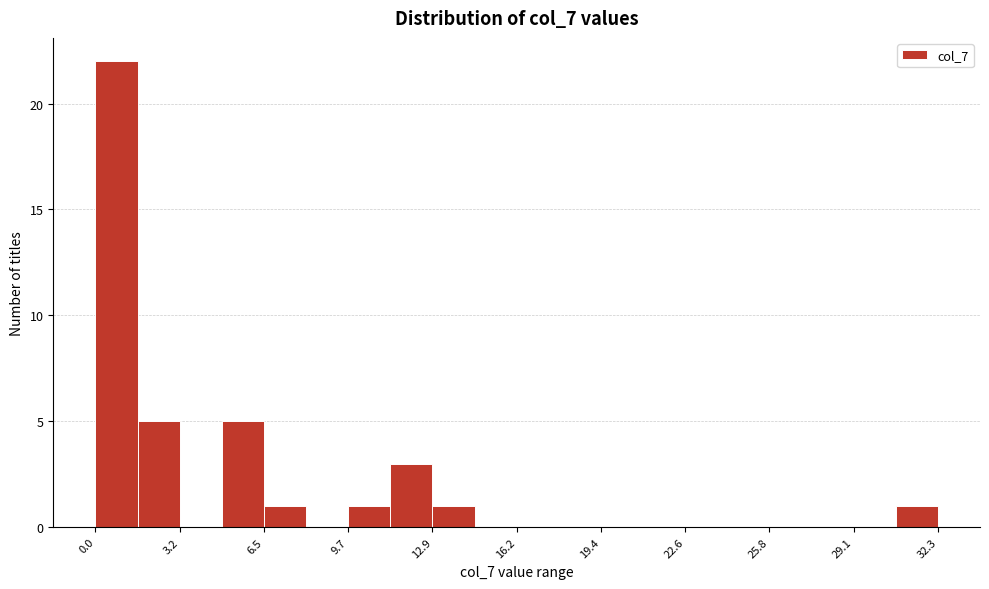

Read against the x-axis, roughly where is the centre of the tallest bar?

1.0